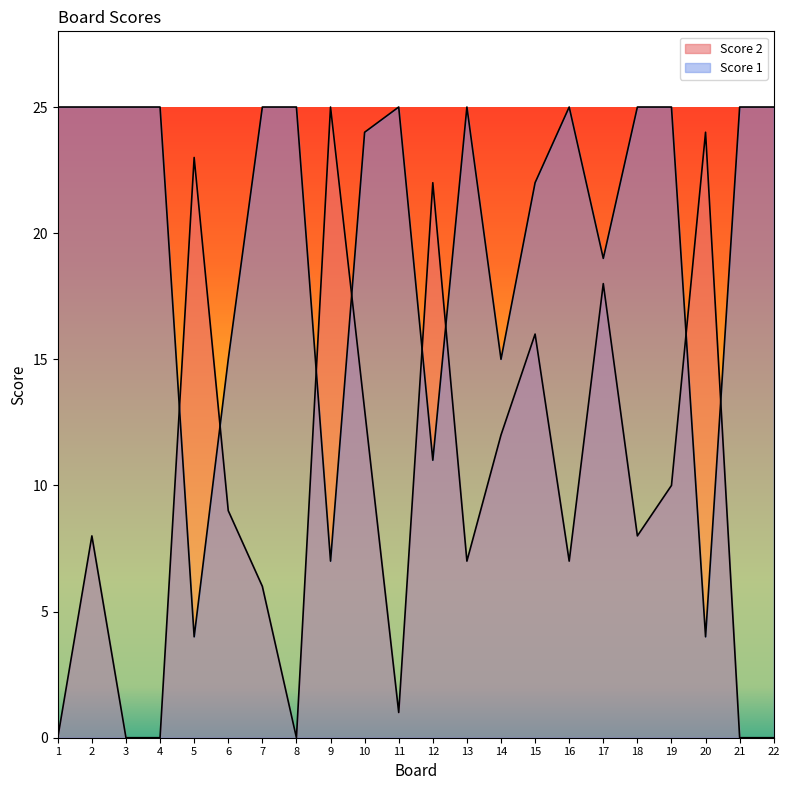

What is the value of the Score 2 point at the 19th from the left?

10